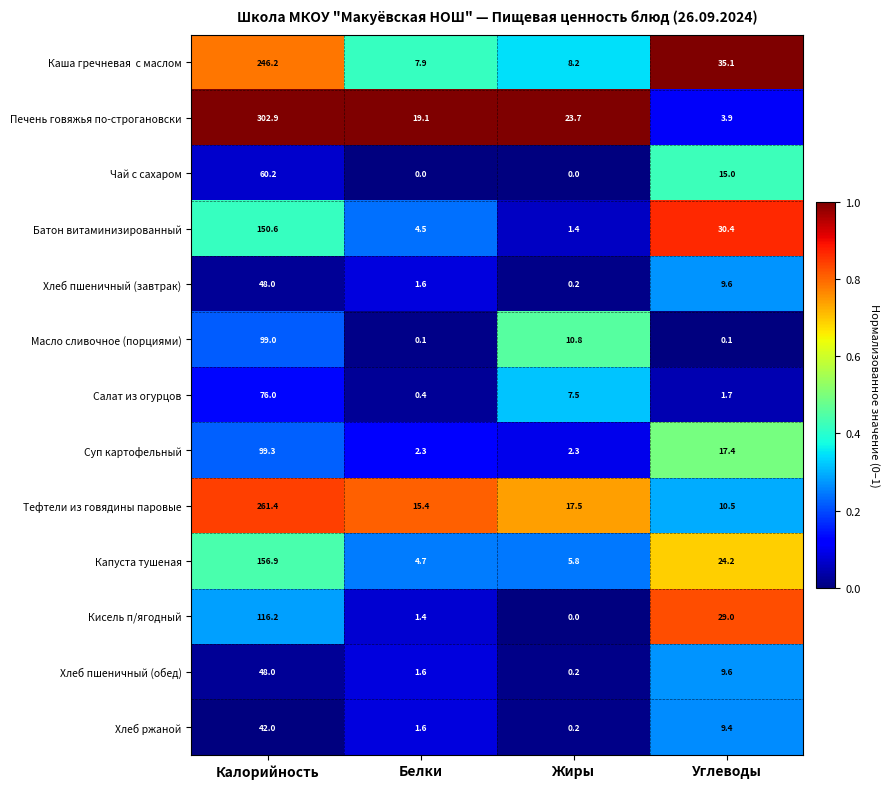

What is the average value of the Батон витаминизированный series?

46.7